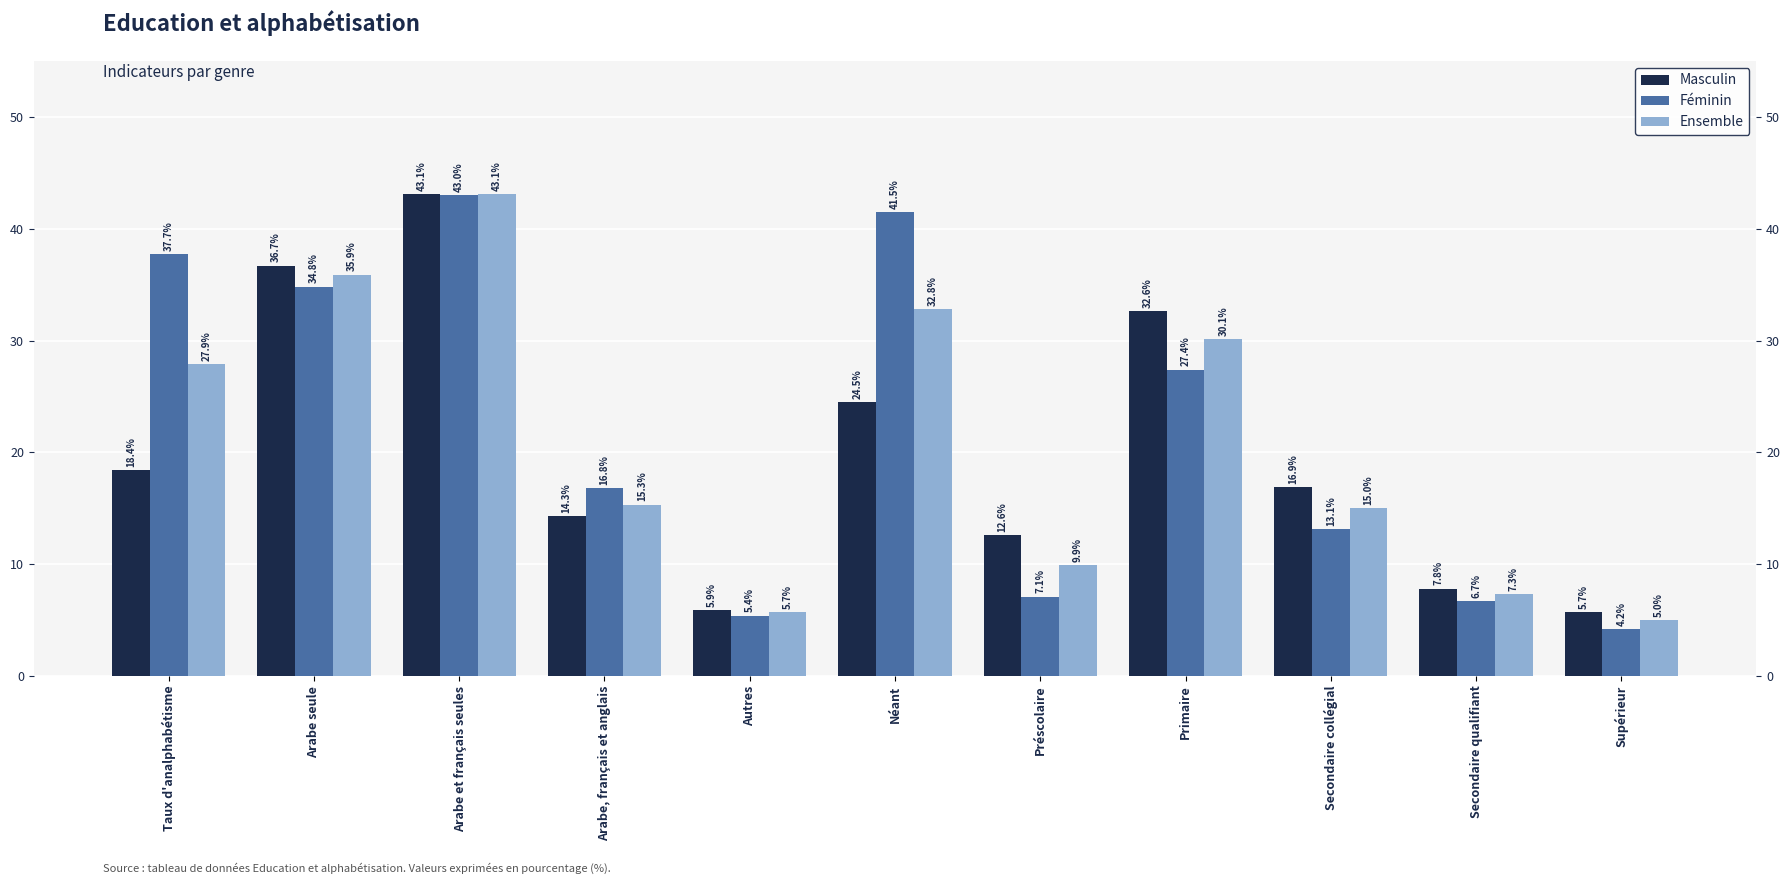

What is the label of the 7th bar from the left?

Préscolaire